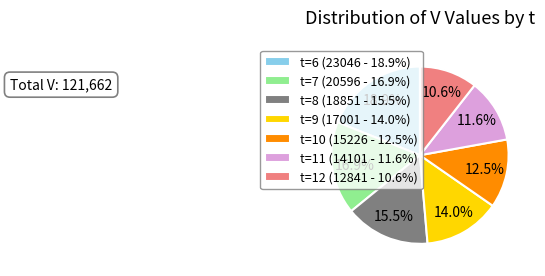

What is the smallest slice in the pie chart?

t=12 (12841 - 10.6%)